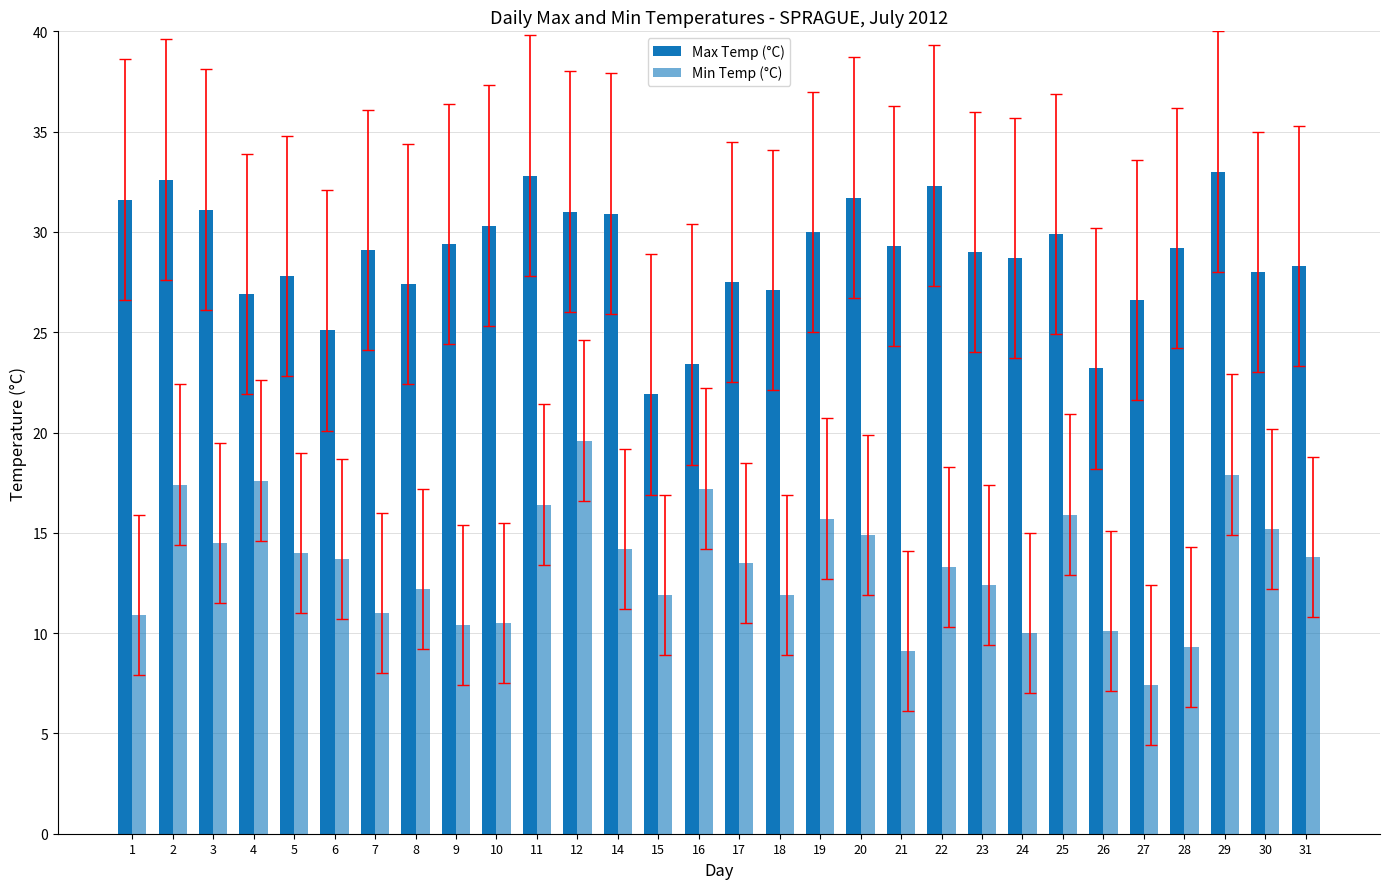

How many bars are there in total?

60